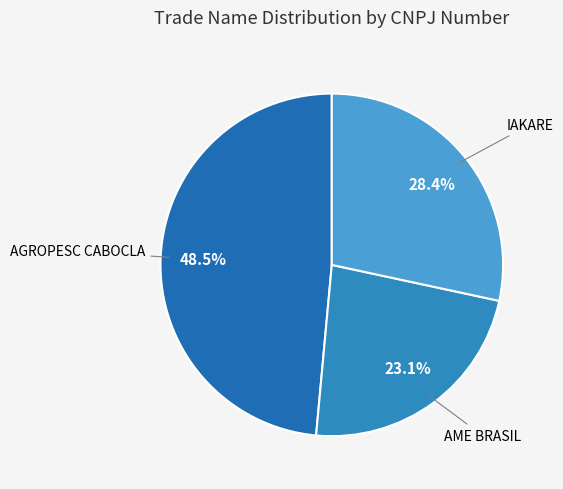

Does any single category account for the majority?

No